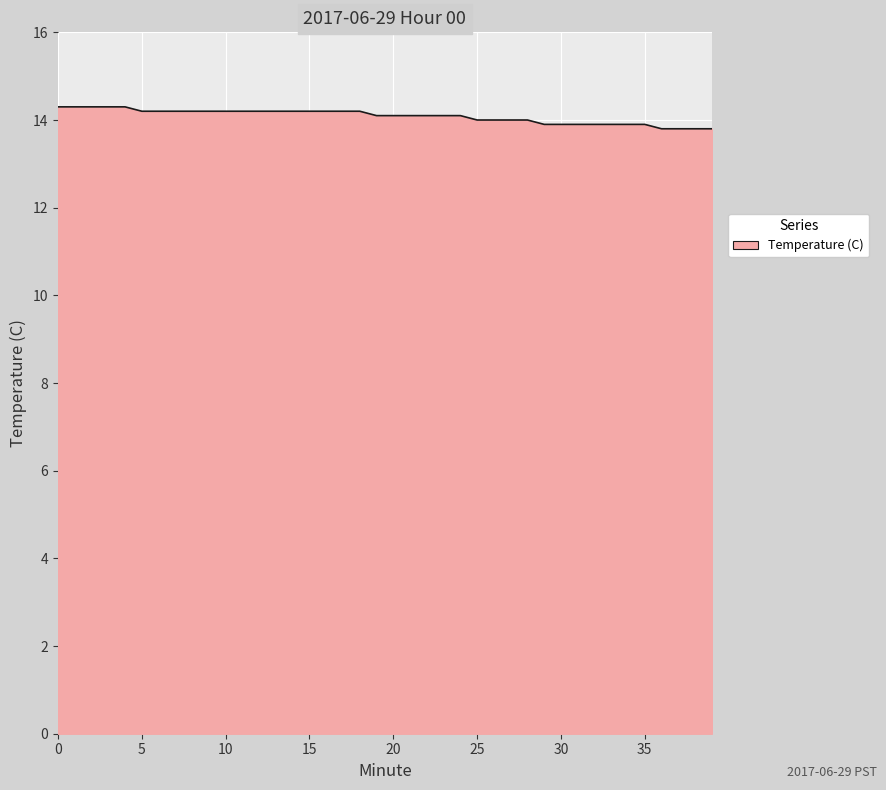

What is the minimum value shown in the chart?

13.8